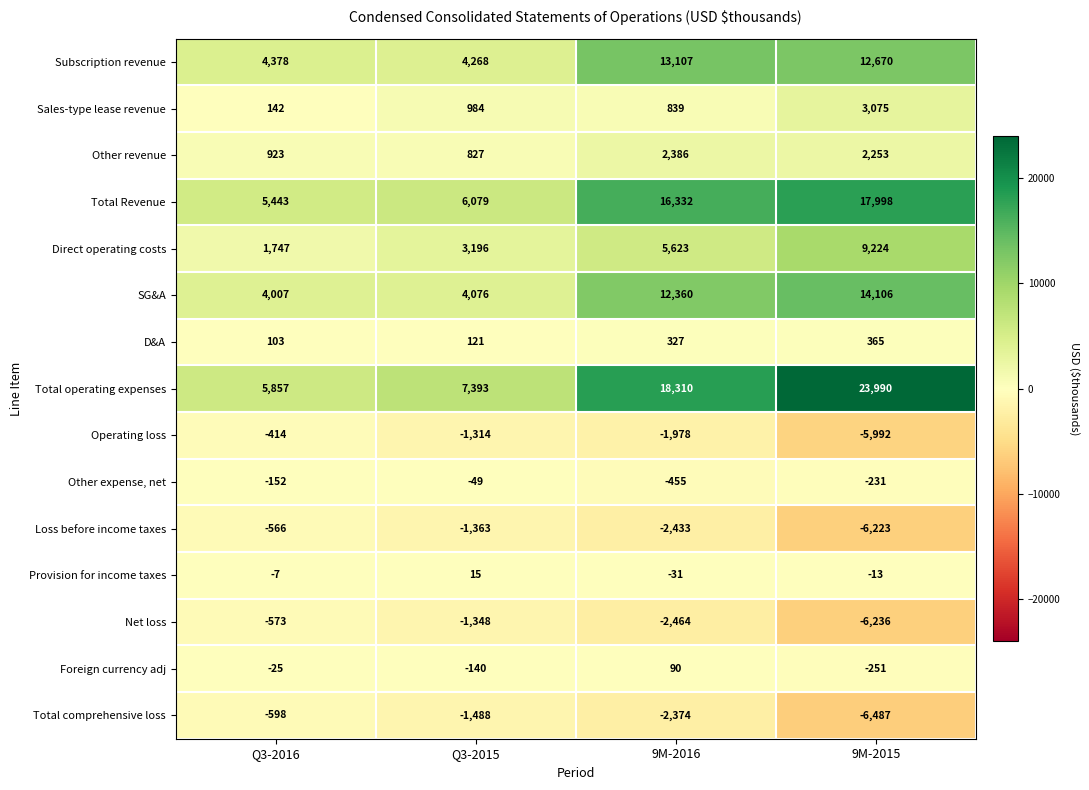

Is the value of Other expense, net at Q3-2016 greater than the value of Foreign currency adj at 9M-2015?

Yes